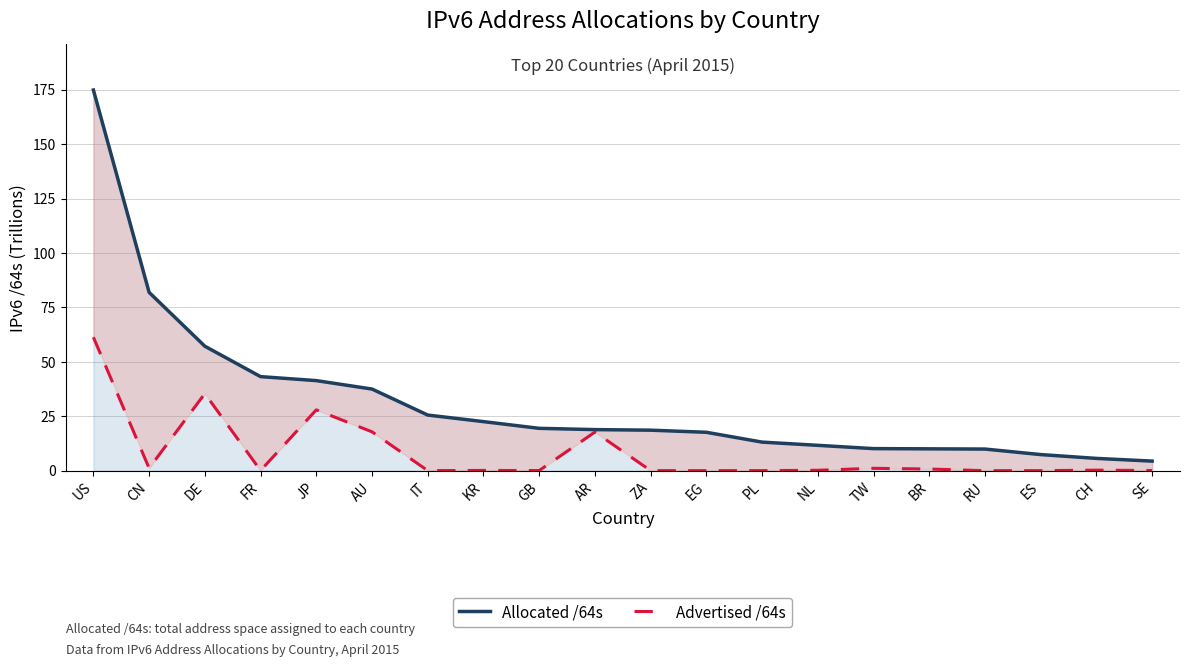

Is it true that Allocated /64s equals 37.5 at AU?

True